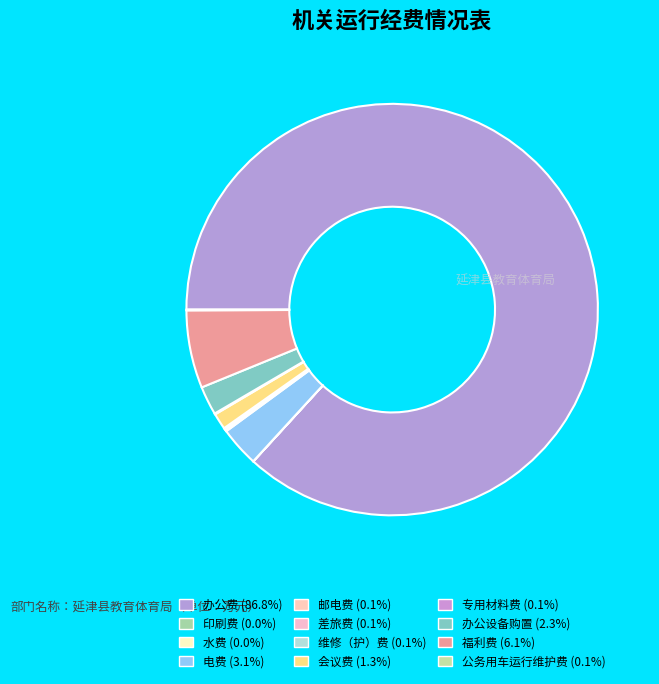

Does 邮电费 account for over 50% of the chart?

No